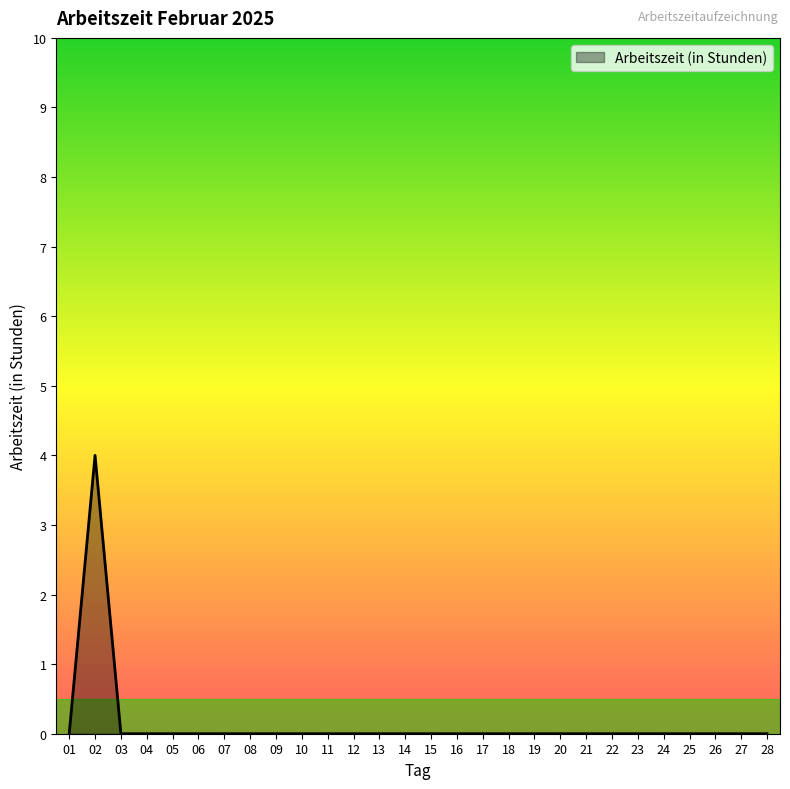

The chart shows a value of 0 at 19. True or false?

True